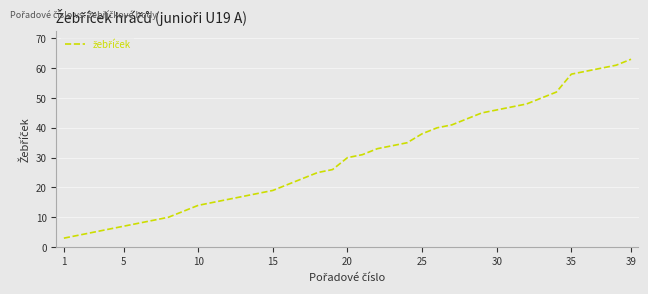

What is the maximum value shown in the chart?

63